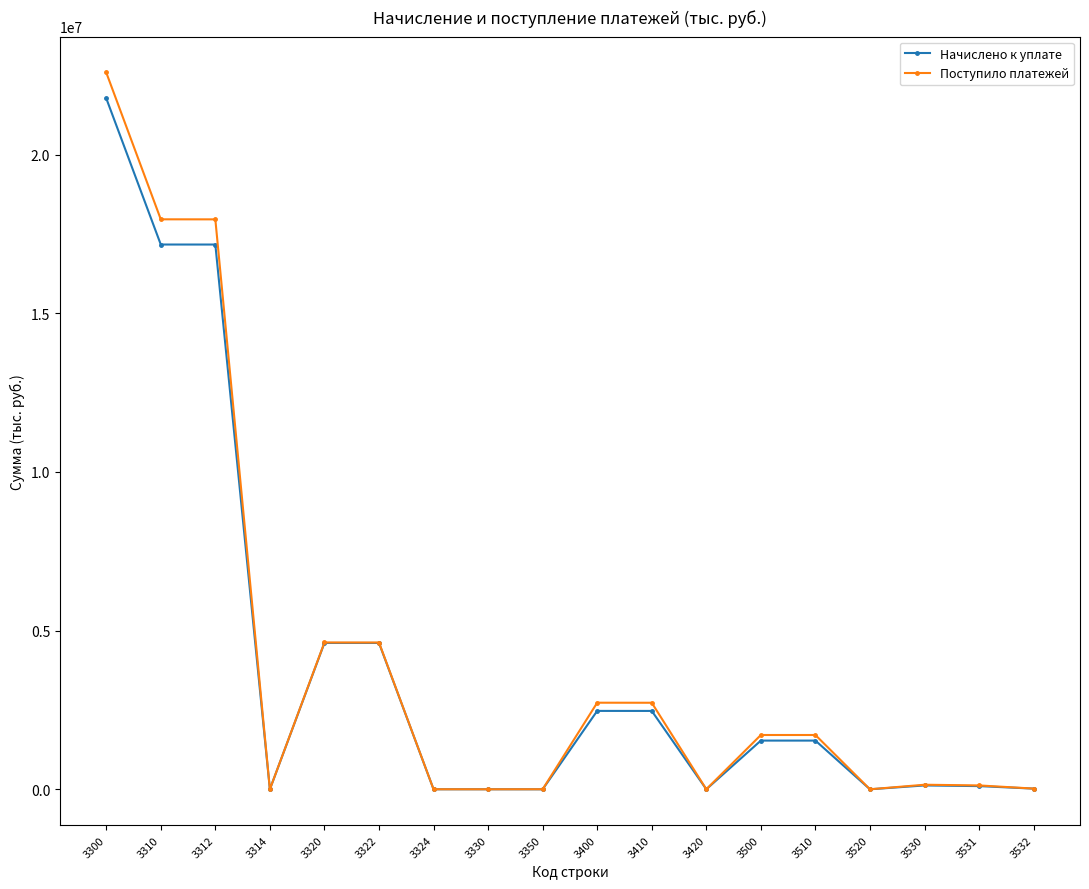

At which label is Начислено к уплате closest to 10889340?

3320